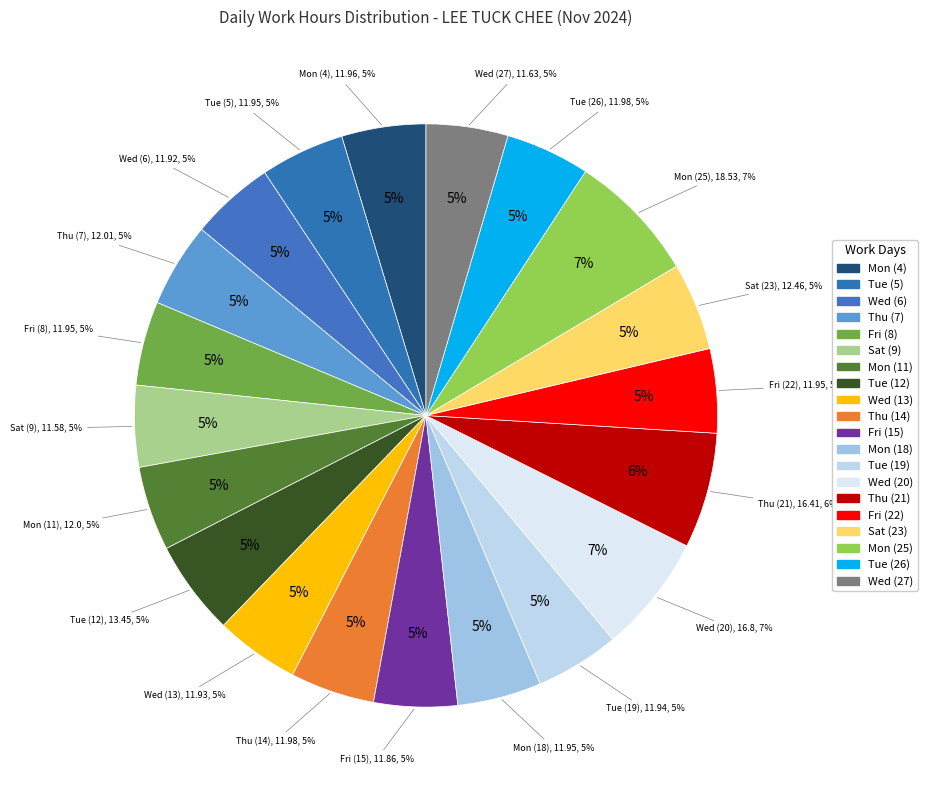

Combined, what portion of the pie is Mon (18) and Thu (21)?

11.1%